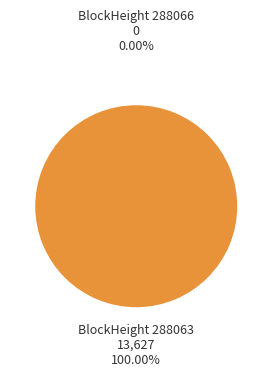

What is the change in value from 288066 to 288063?

+13627